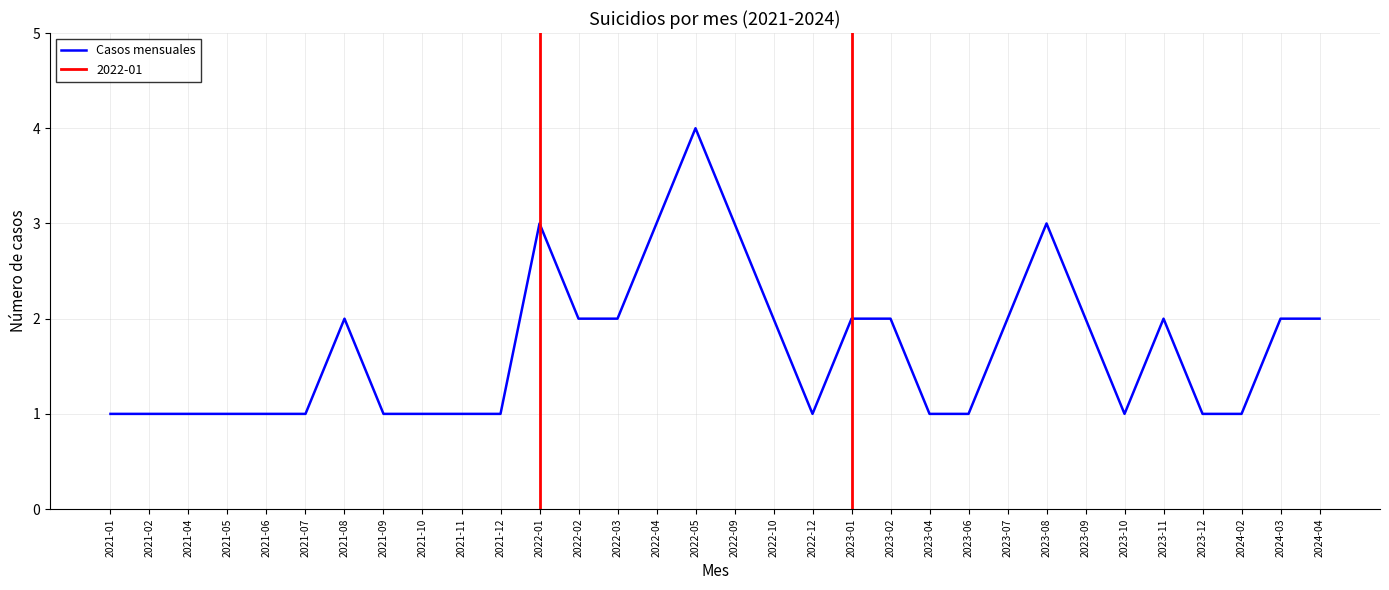

What is the label of the 7th point from the left?

2021-08